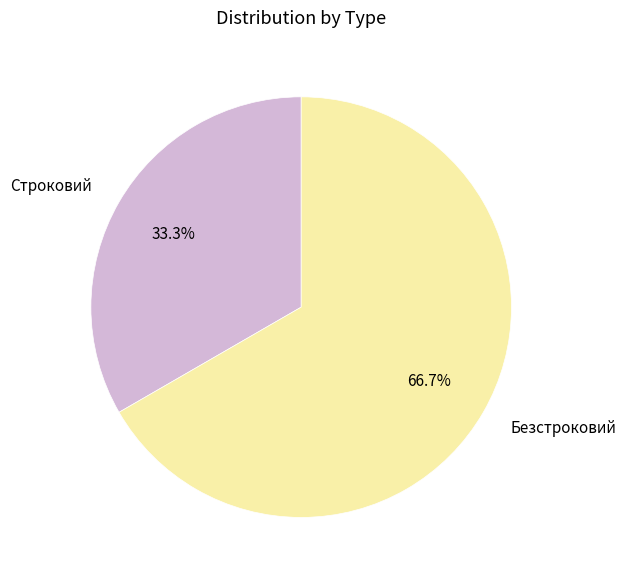

Count the number of slices in the pie.

2